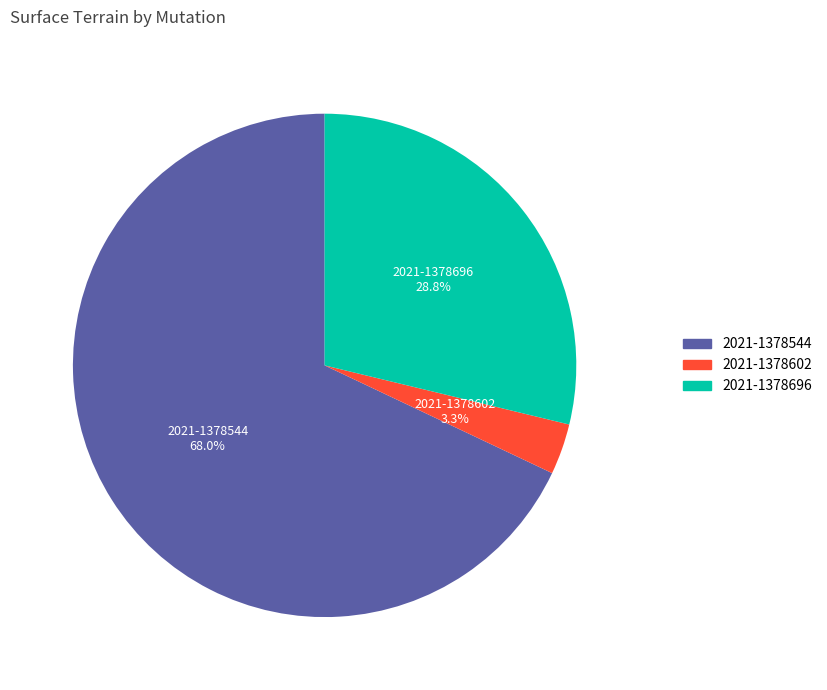

Is there a majority slice in this chart?

Yes